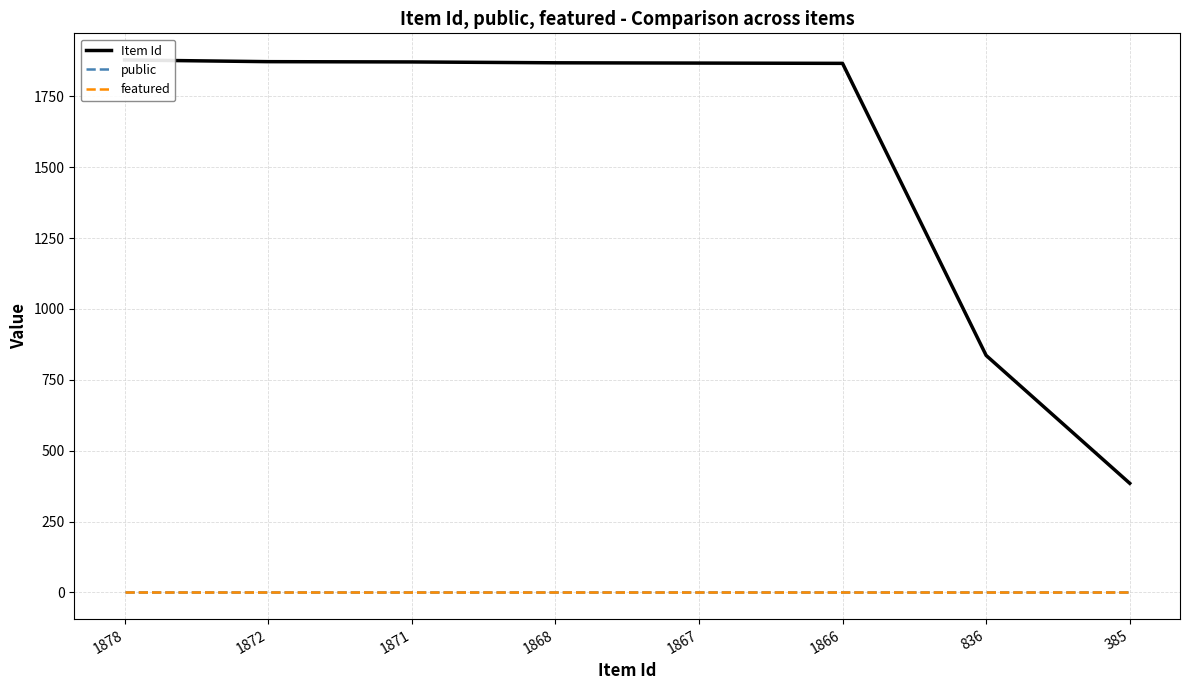

True or false: Item Id and featured intersect in this chart.

False